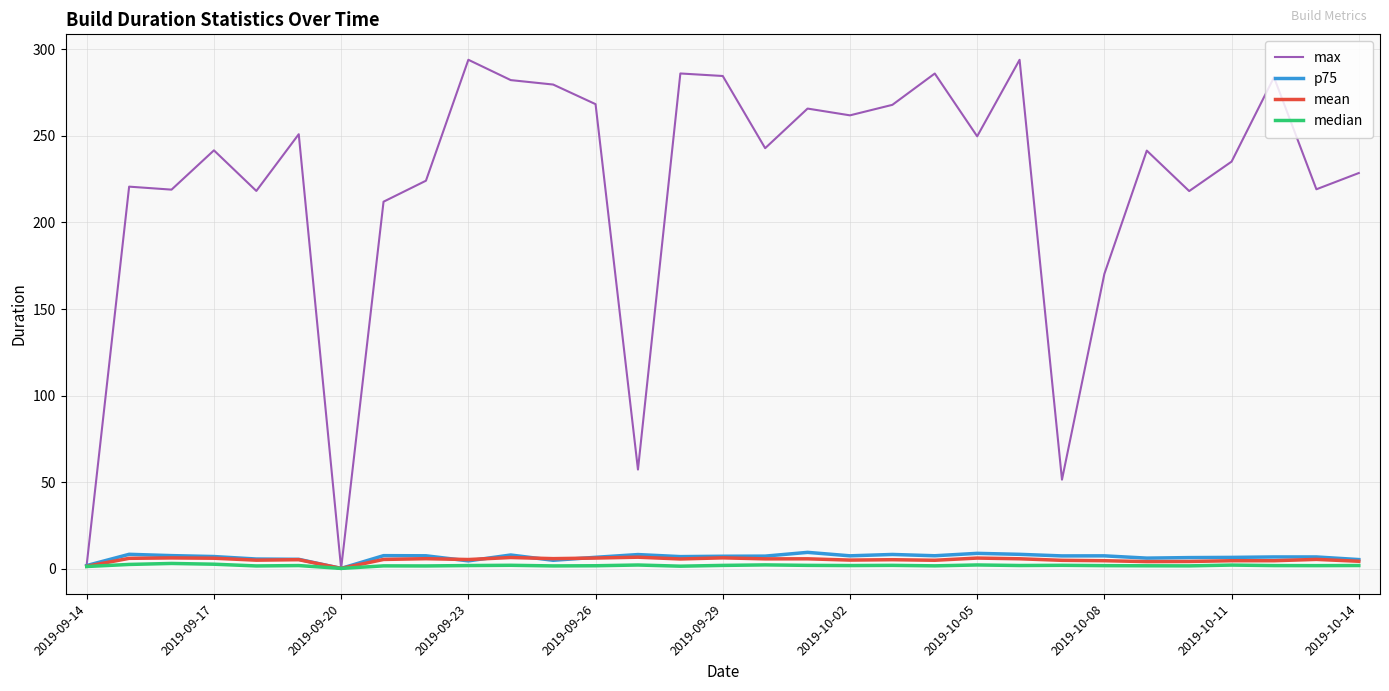

Which series has the widest spread of values?

max